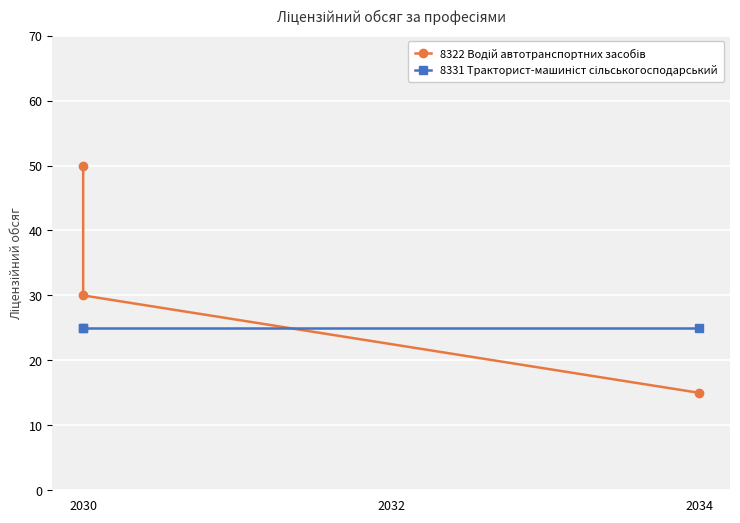

At which category is the sum across all series the highest?

2030